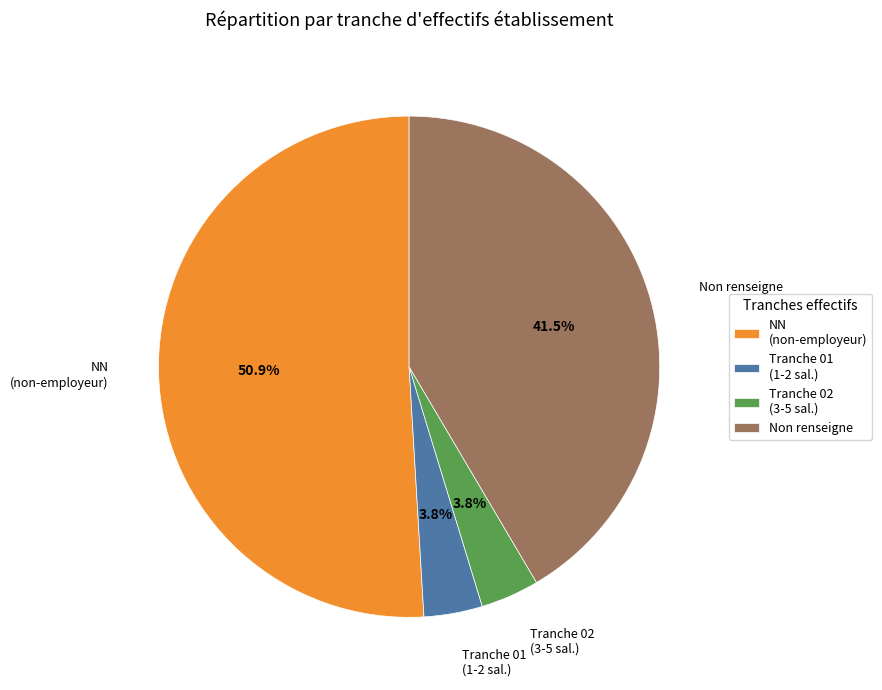

What portion of the pie excludes NN (non-employeur)?

49.1%